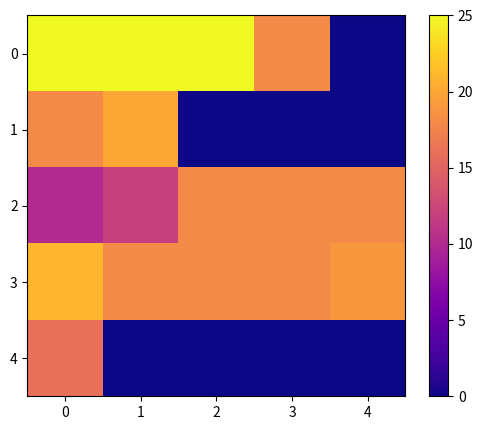

Reading left to right, list all the values displayed in this chart.

0: 0=25	1=25	2=25	3=18	4=0
1: 0=18	1=20	2=0	3=0	4=0
2: 0=10	1=12	2=18	3=18	4=18
3: 0=21	1=18	2=18	3=18	4=19
4: 0=16	1=0	2=0	3=0	4=0